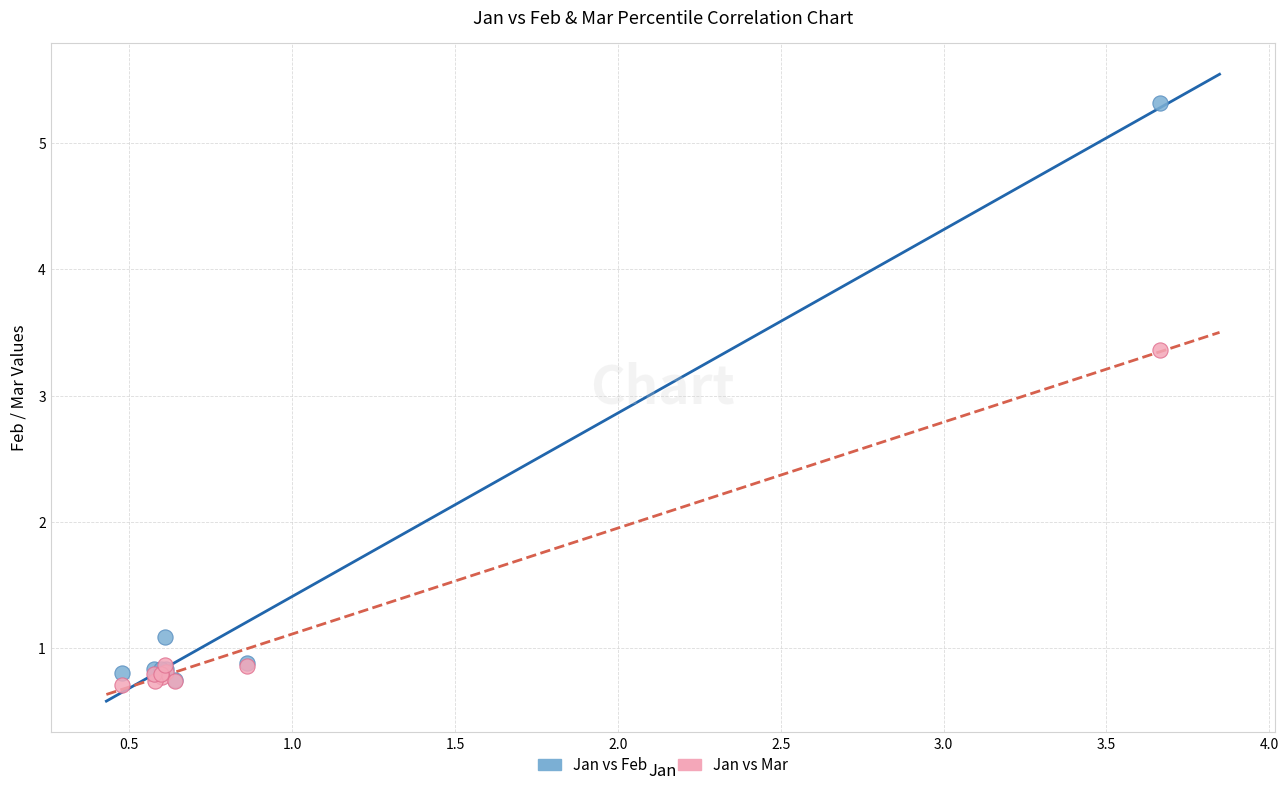

In the Jan vs Mar series, what Y value is closest to 2?

0.9